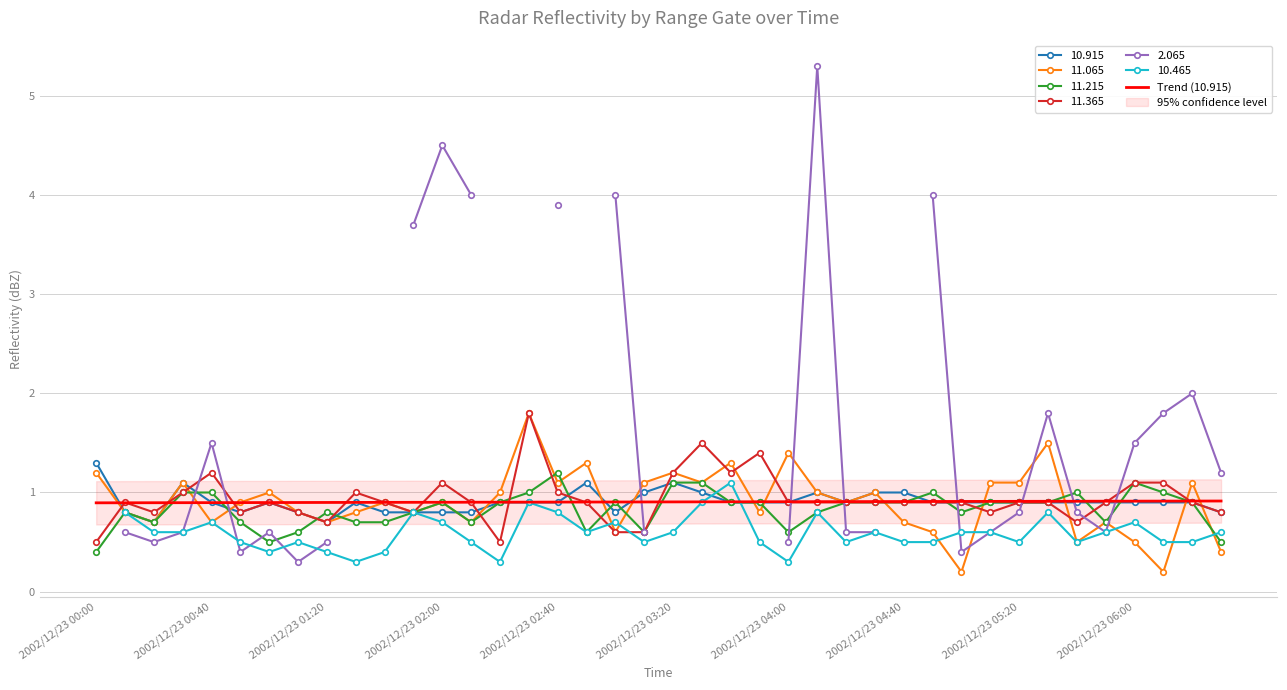

The 11.365 series shows 0.3 at 2002/12/23 04:40. True or false?

False